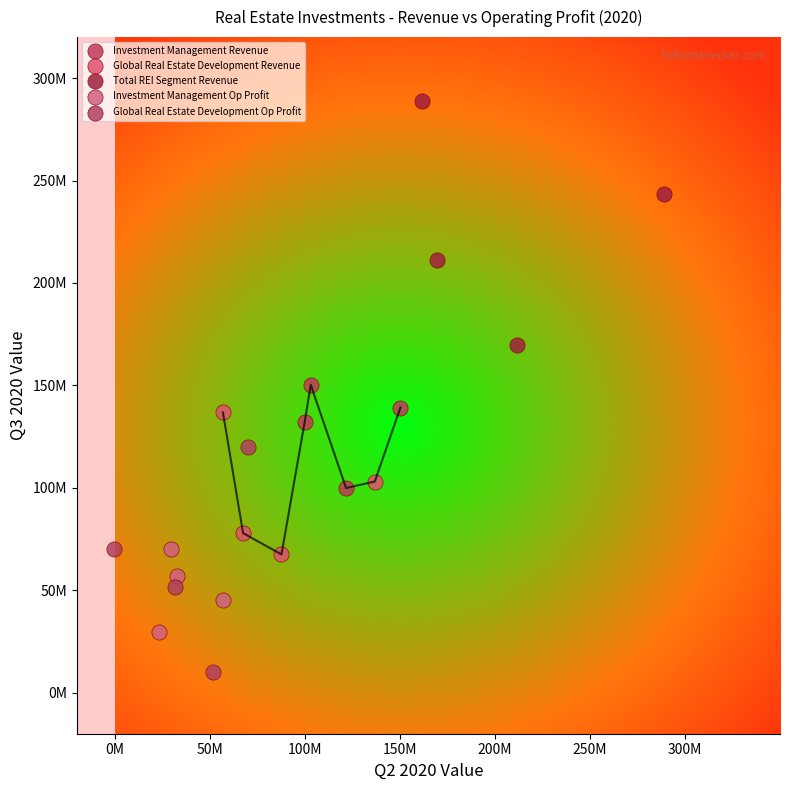

Which series has the widest spread of Y values?

Total REI Segment Revenue